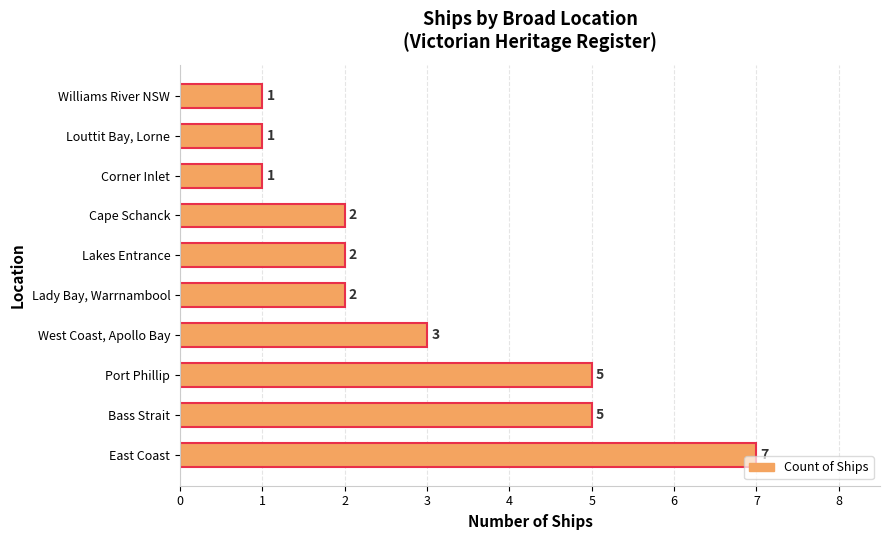

Are the bars horizontal?

Yes